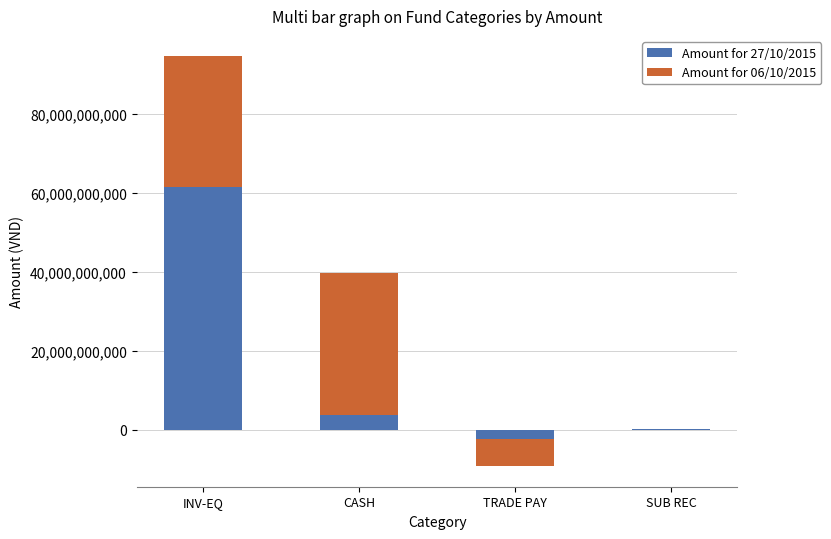

How many bars are there in total?

8